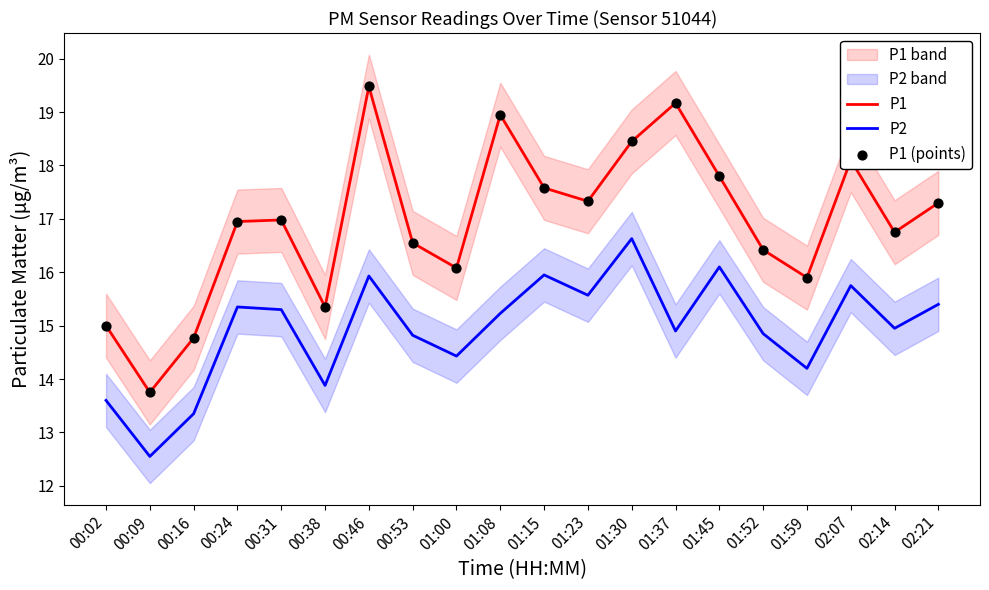

Which series reaches the maximum Y coordinate?

P1